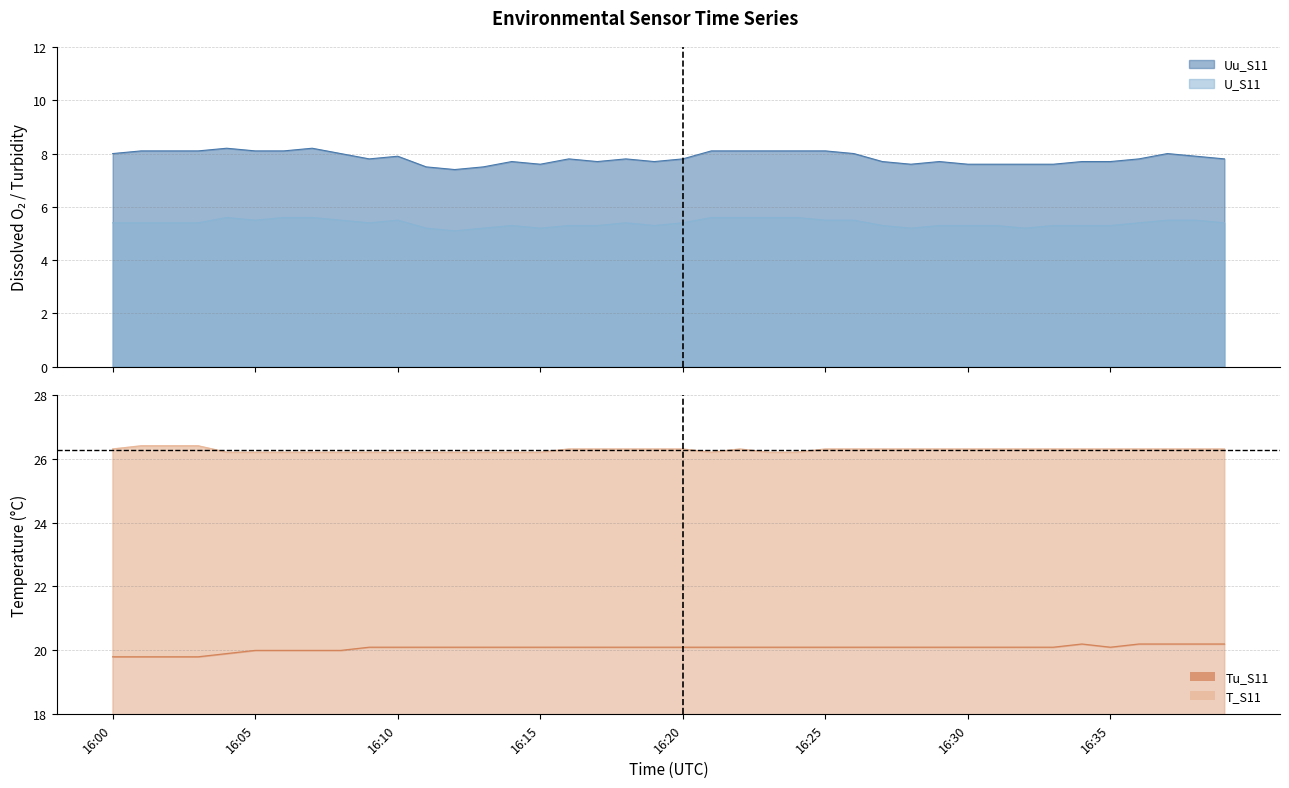

What is the difference between the second highest and second lowest values in the Tu_S11 series?

0.4